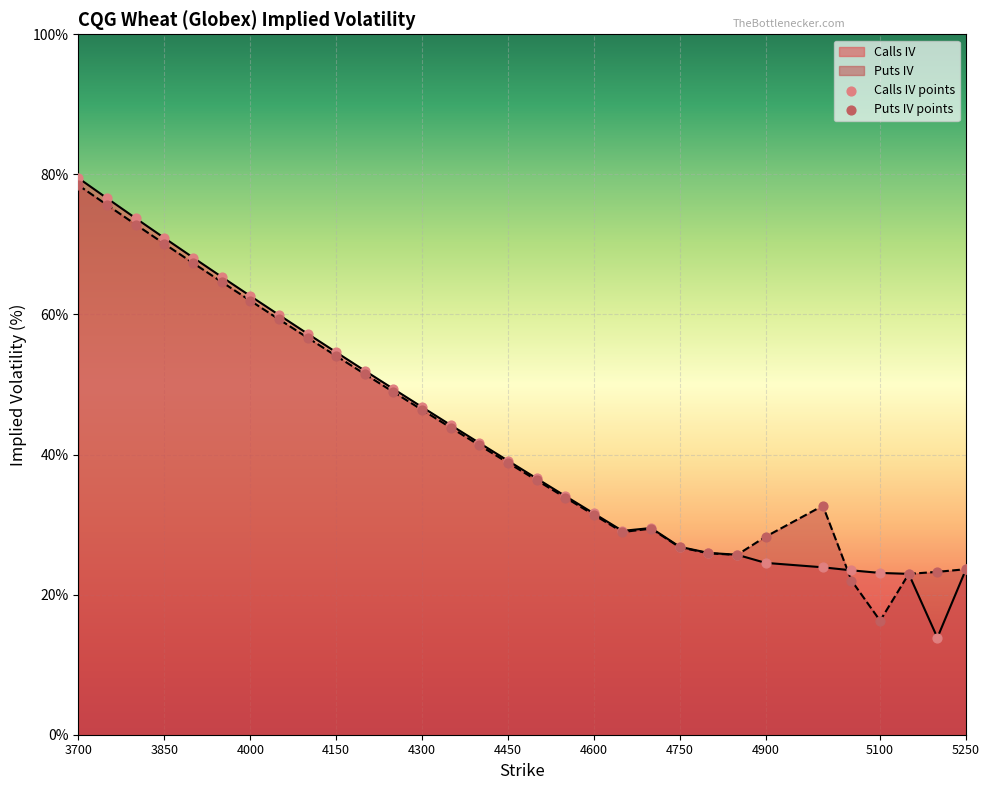

What is the total value across all series at 4850?

51.4